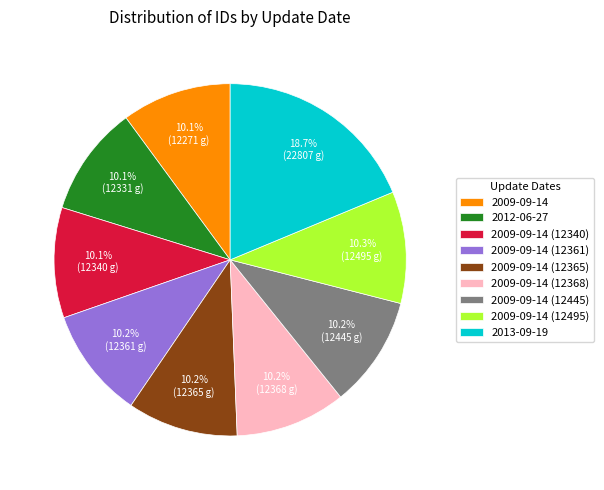

Is the sum of 2013-09-19 and 2009-09-14 (12445) greater than half?

No